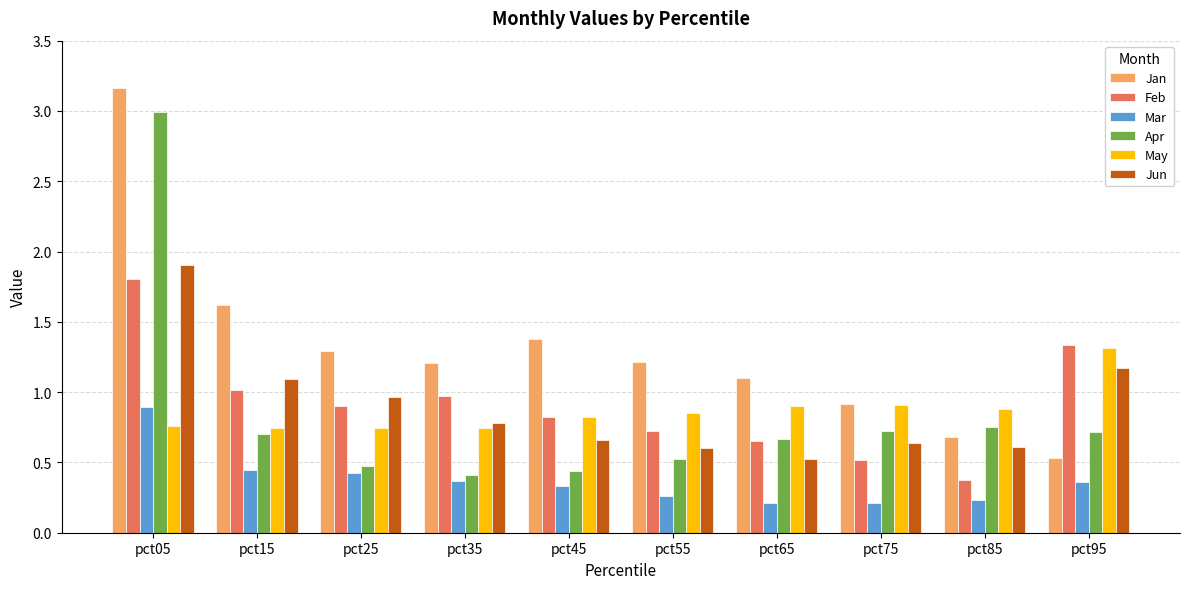

Which series changed the most between pct75 and pct95?

Feb